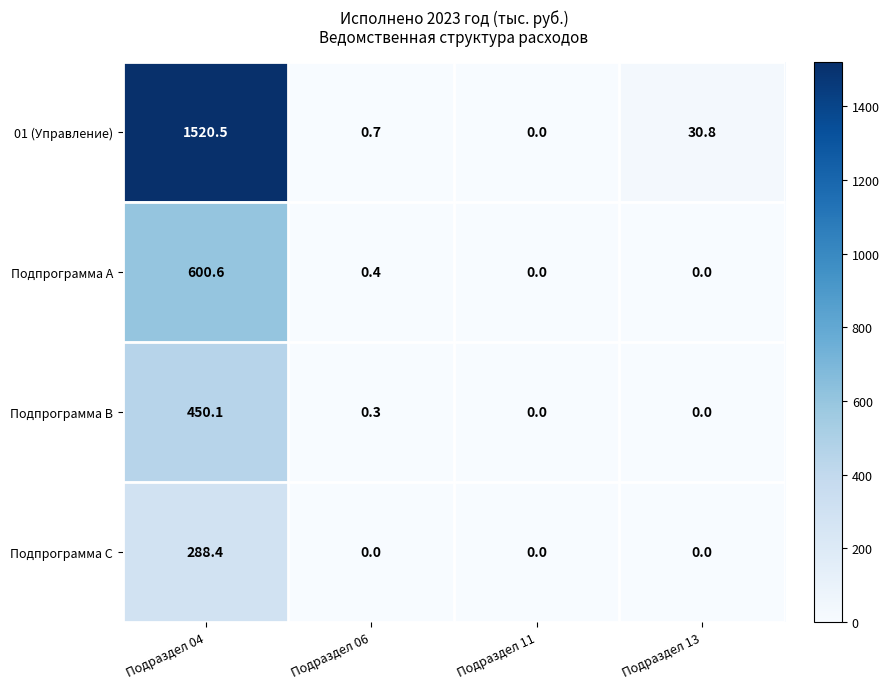

What is the total value across all series at Подраздел 04?

2859.6